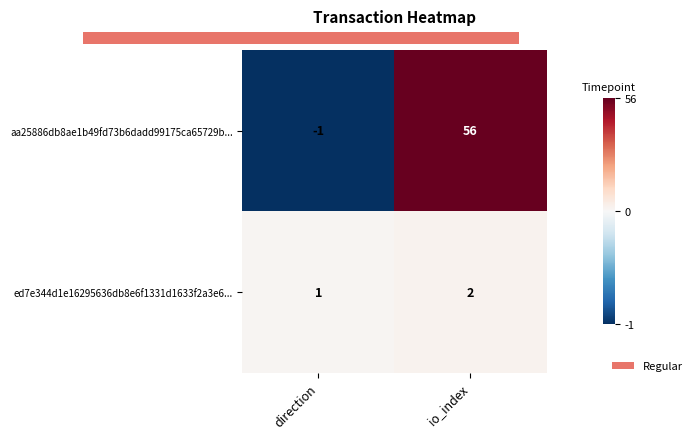

Is it true that ed7e344d1e16295636db8e6f1331d1633f2a3e6... equals 2 at io_index?

True